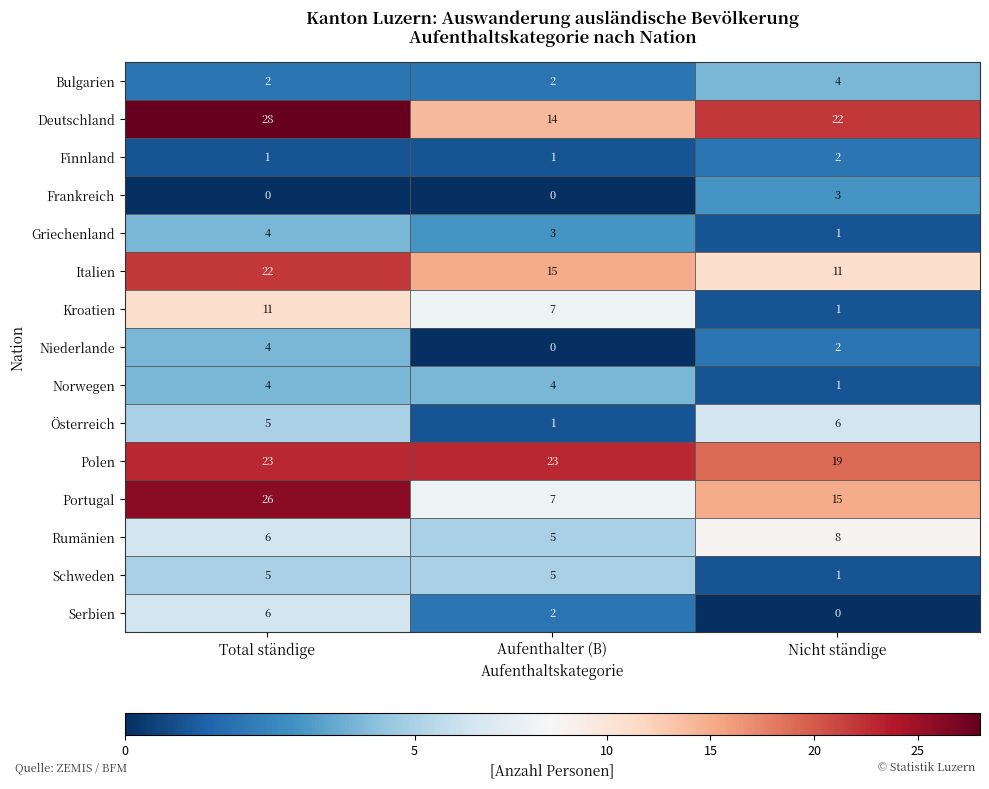

What is the sum of the Polen values at Nicht ständige and Aufenthalter (B)?

42